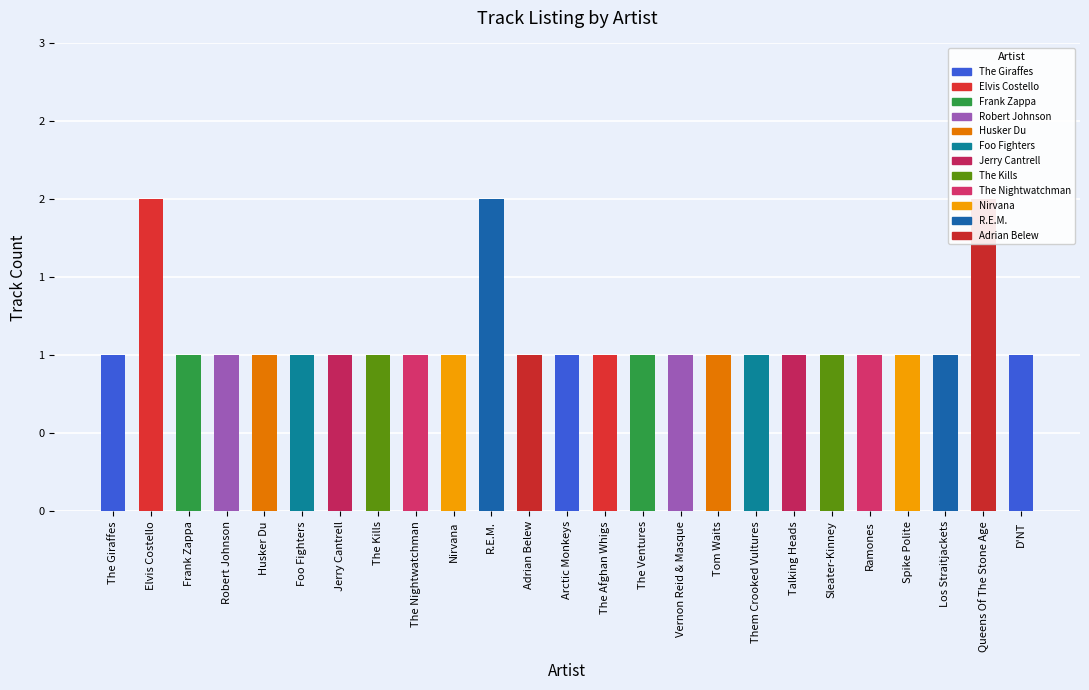

How many values are between 1 and 2?

25